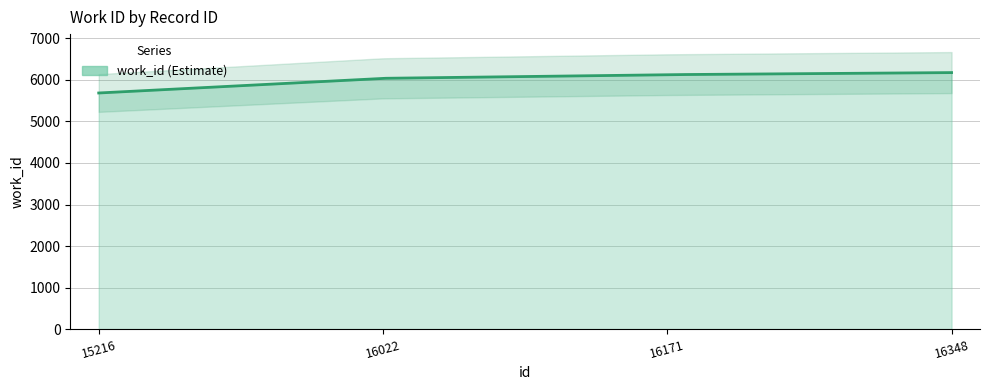

What is the change in value from 16022 to 16348?

+138